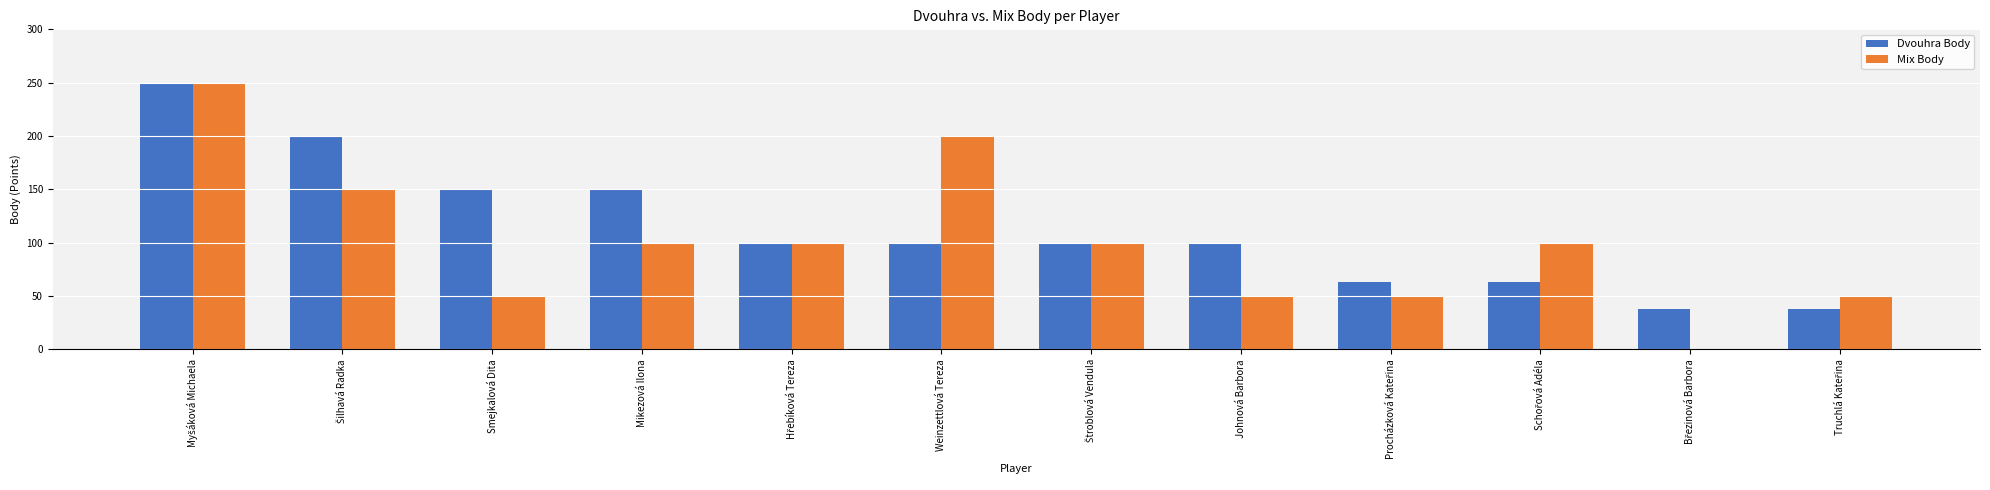

How many distinct data groups are displayed?

2